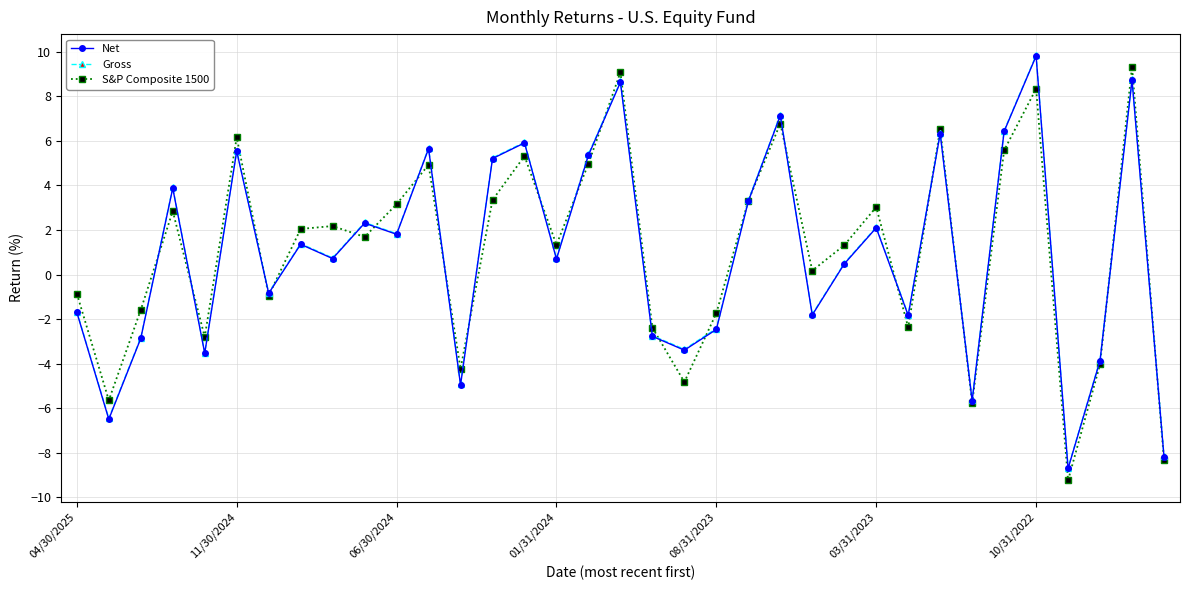

What is the lowest value of the Net series?

-8.7